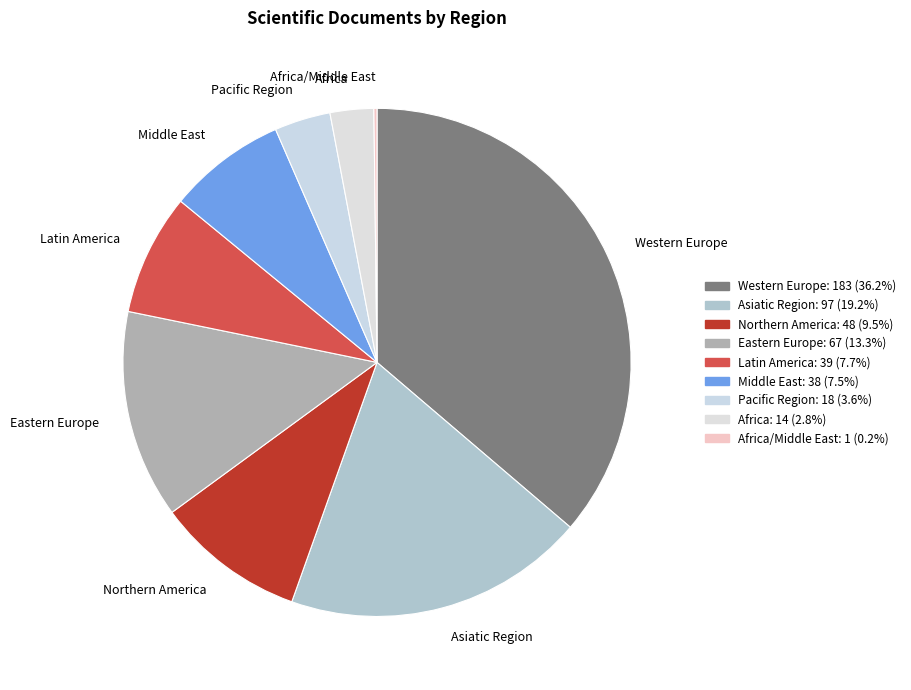

What is the largest slice in the pie chart?

Western Europe